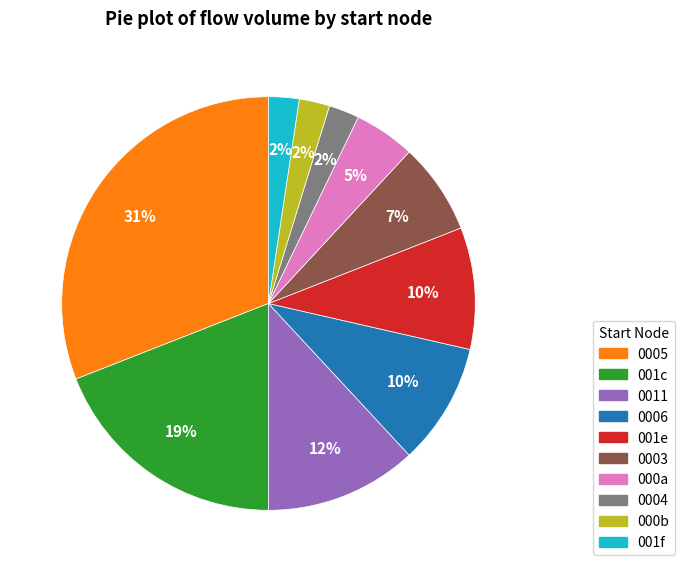

To the nearest percent, what is the difference between the largest and smallest slice percentages?

29%